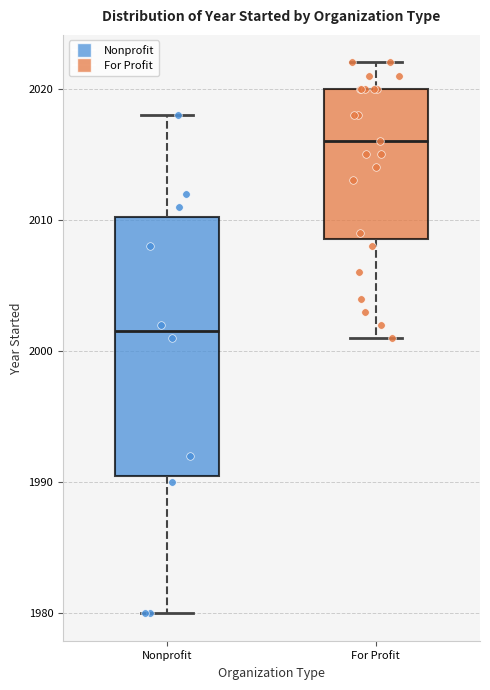

Which box is the tallest, from its lower edge to its upper edge?

Nonprofit